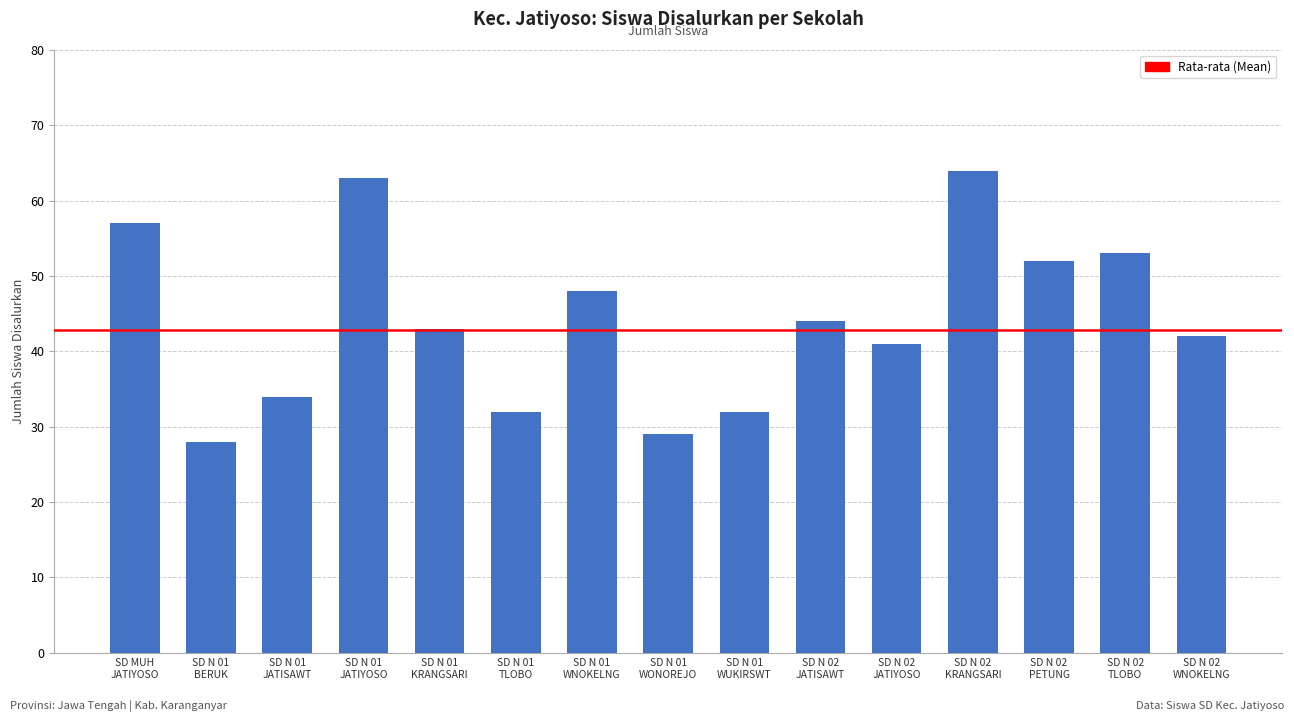

What is the minimum value shown in the chart?

28